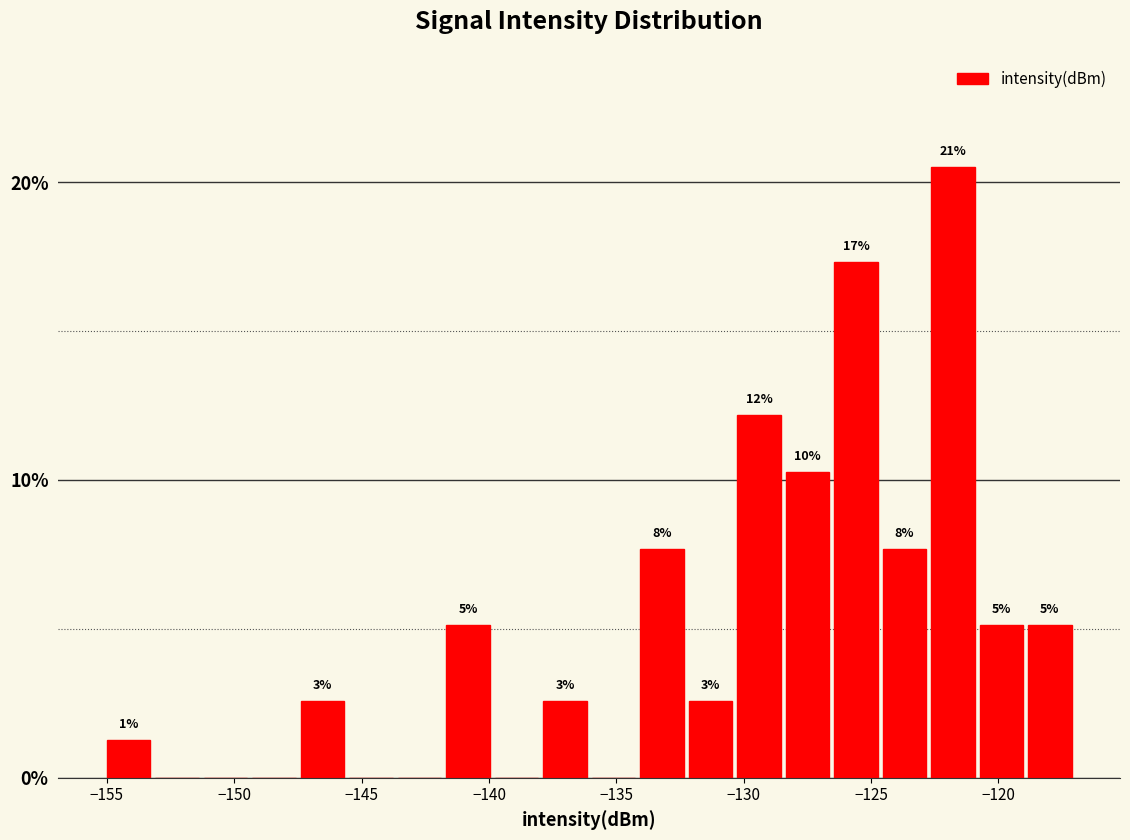

Around what value on the x-axis is the tallest bar? Give the approximate position of its centre, as read against the axis.

-122.0